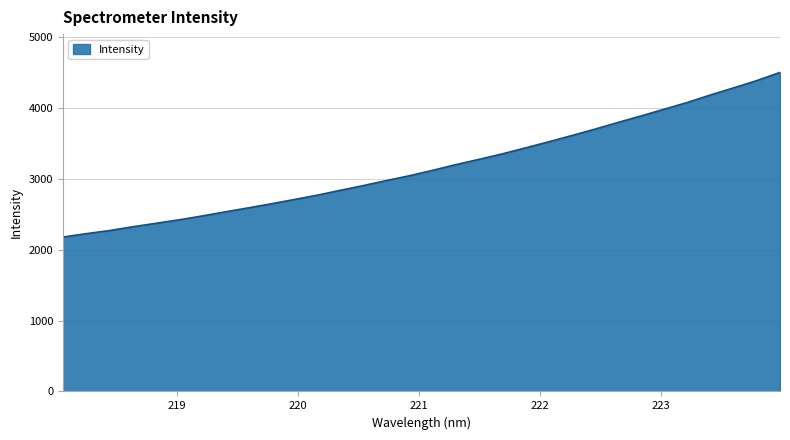

What is the difference between the maximum and minimum values?

2322.9